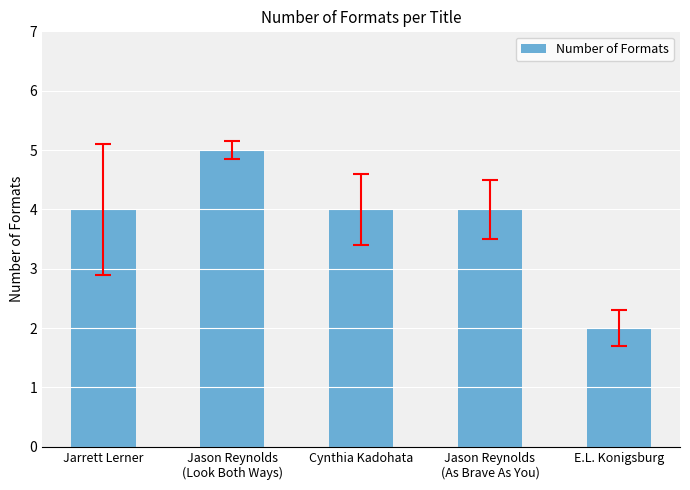

What is the difference between the values at E.L. Konigsburg and Cynthia Kadohata?

2